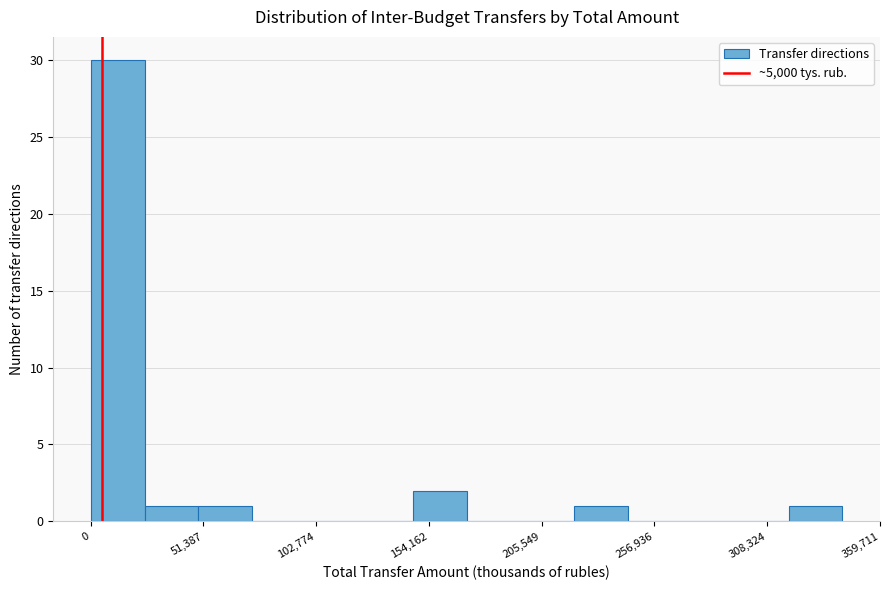

Read against the x-axis, roughly where is the centre of the tallest bar?

10000